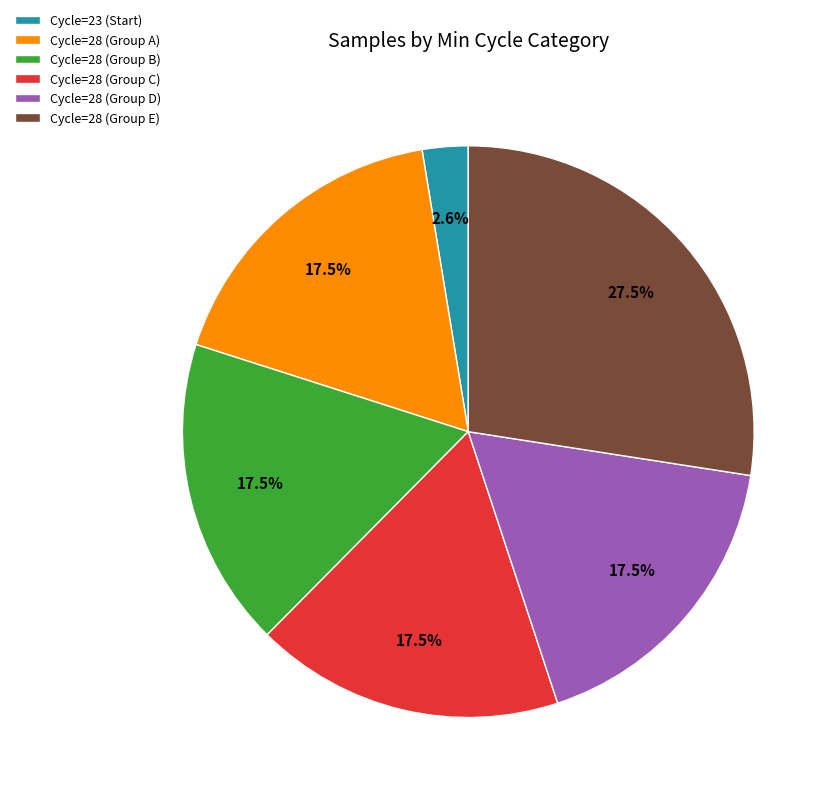

How many segments does this pie chart have?

6